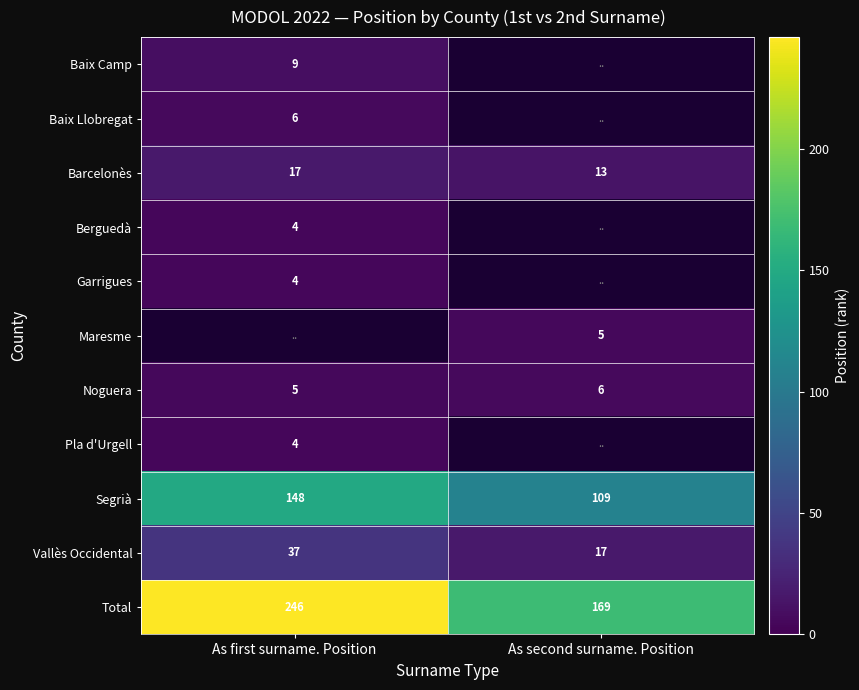

Is the value of Segrià at As second surname. Position greater than the value of Total at As second surname. Position?

No